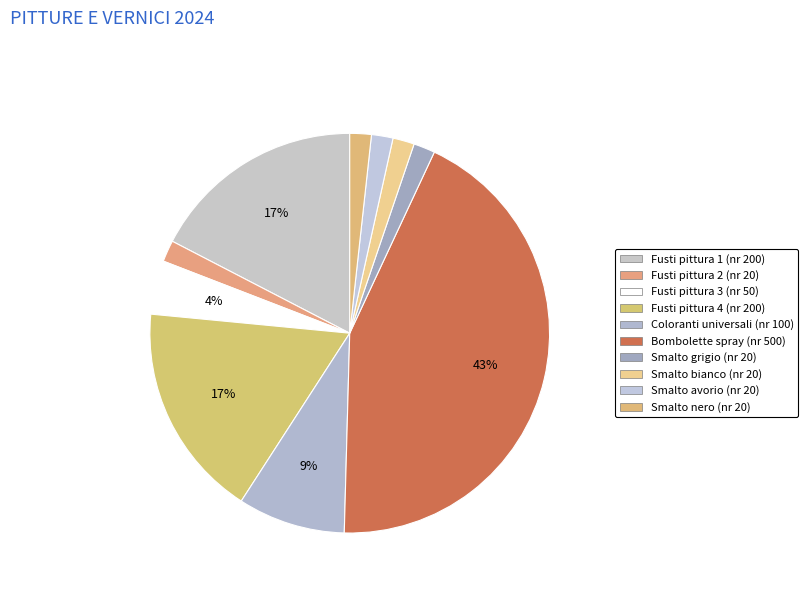

How much of the chart is everything except Fusti pittura 3 (nr 50)?

95.7%